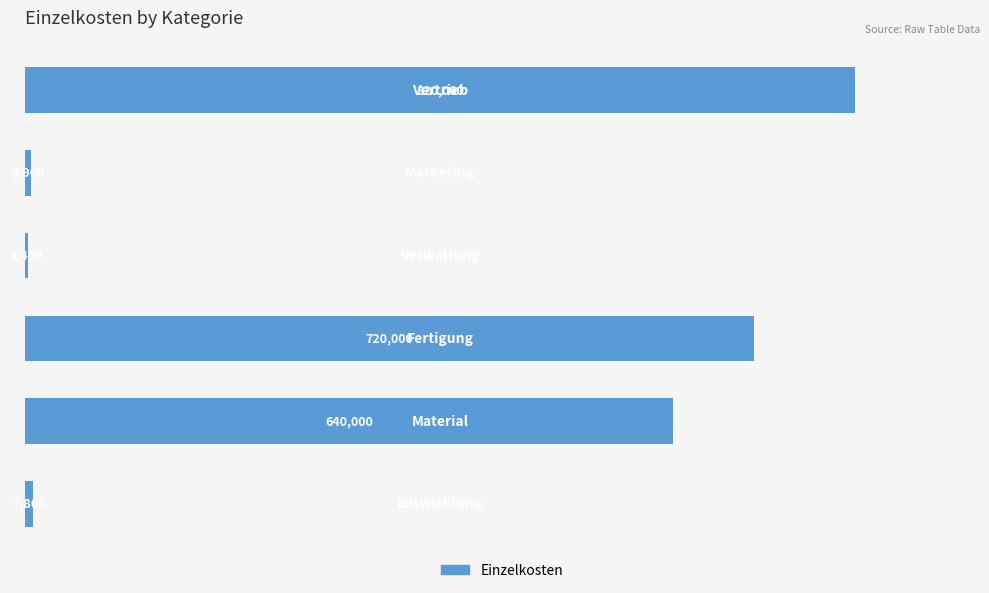

What is the maximum value shown in the chart?

820000